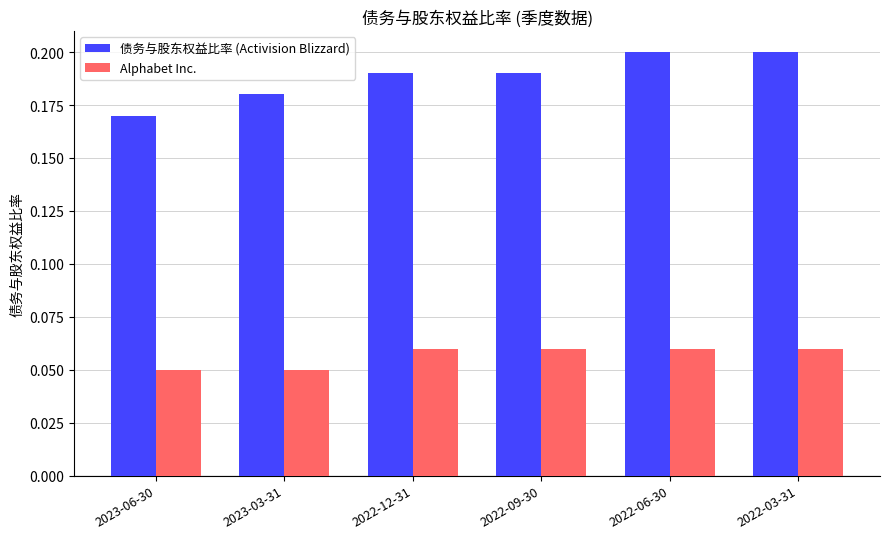

What are all the series names shown in the legend?

债务与股东权益比率 (Activision Blizzard), Alphabet Inc.